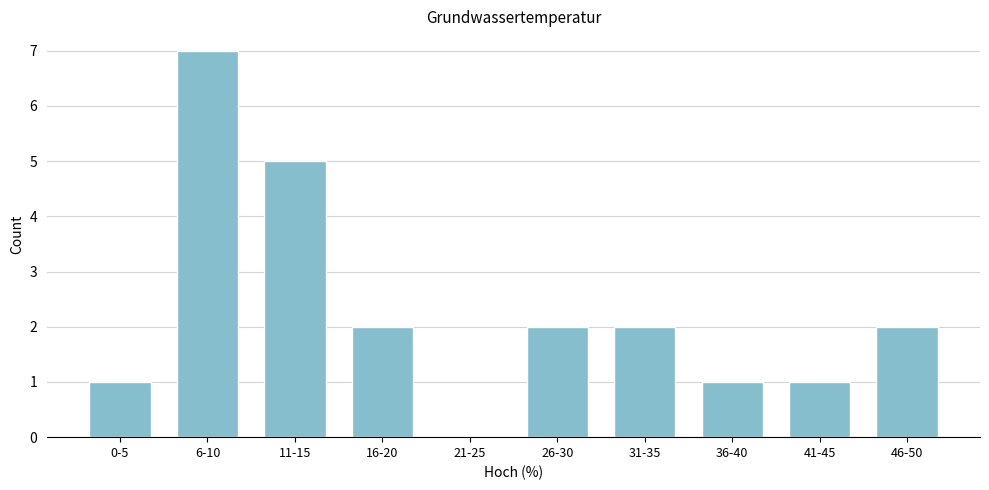

Reading left to right, what are all the values shown in this chart?

0-5=1	6-10=7	11-15=5	16-20=2	21-25=0	26-30=2	31-35=2	36-40=1	41-45=1	46-50=2